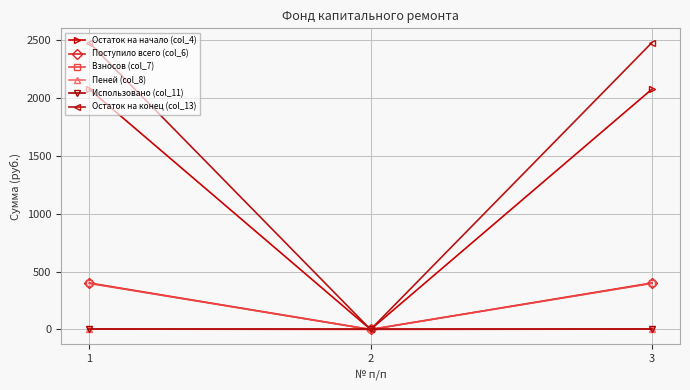

What is the maximum value shown in the chart?

2473.1